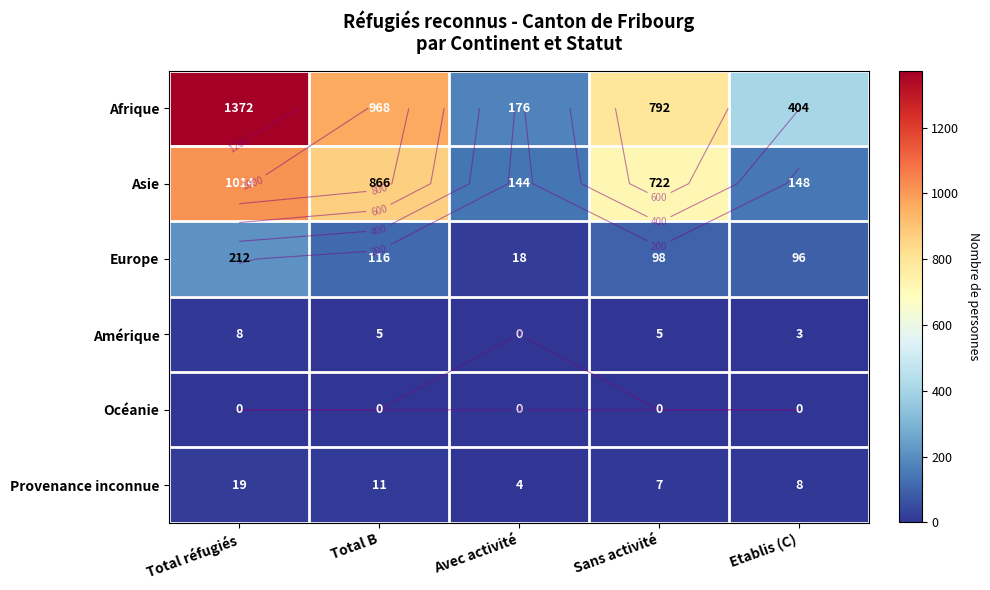

At which label does Océanie reach its minimum?

Total réfugiés